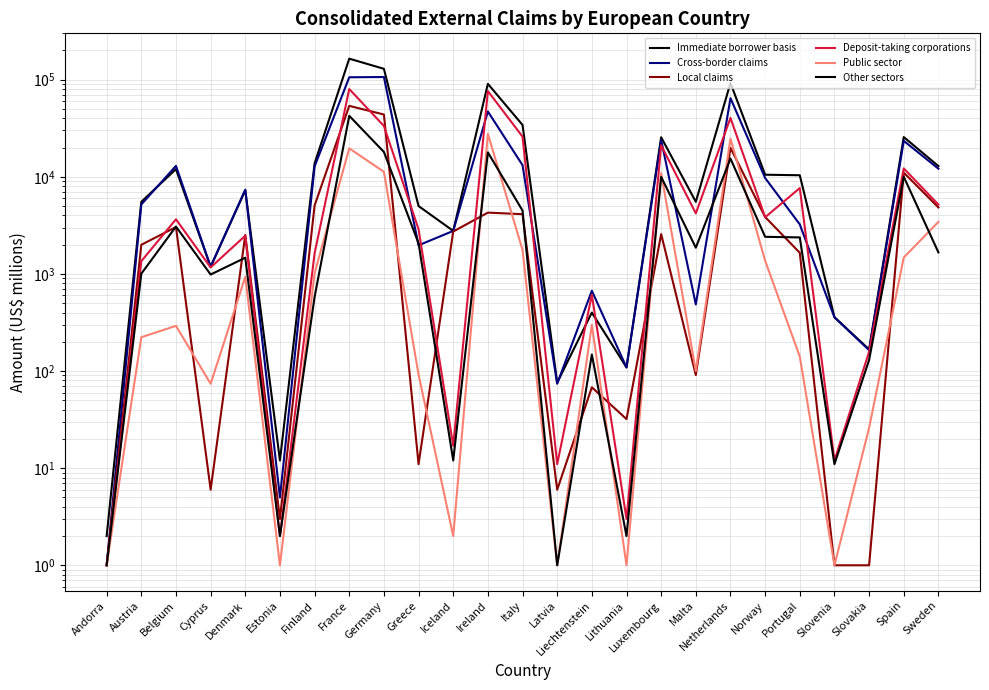

What position from the left is Liechtenstein?

15